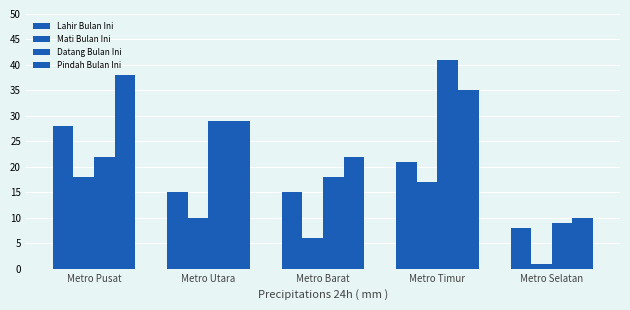

What is the average value of the Datang Bulan Ini series?

24